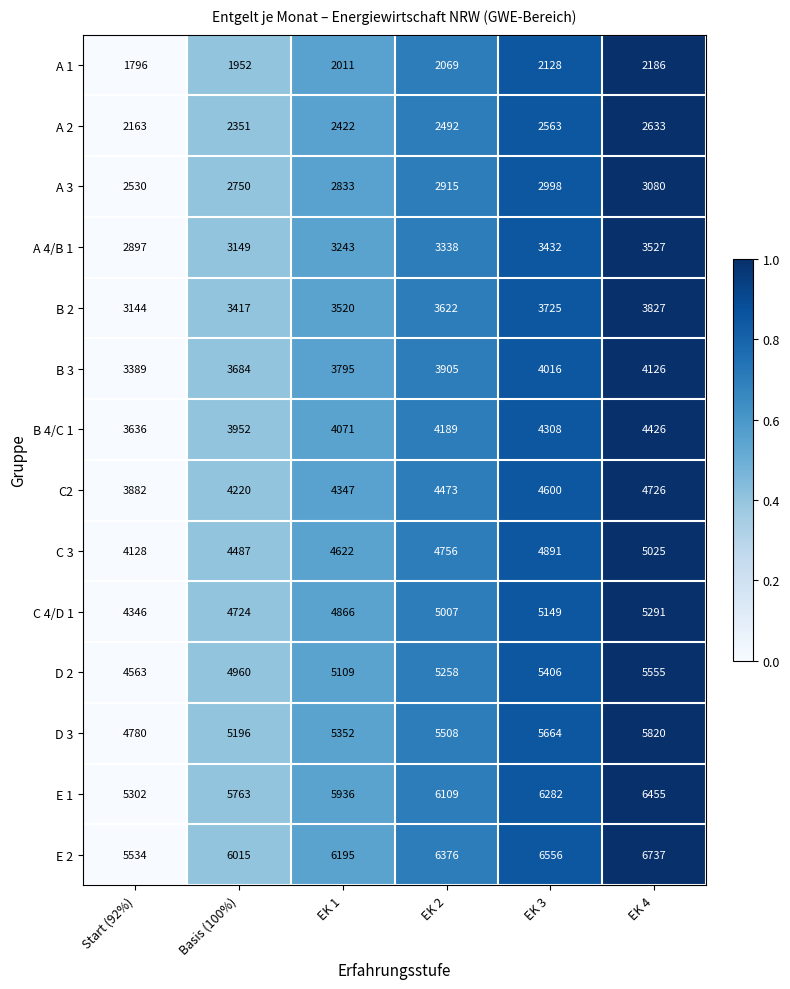

Which series has the largest total across all categories?

E 2